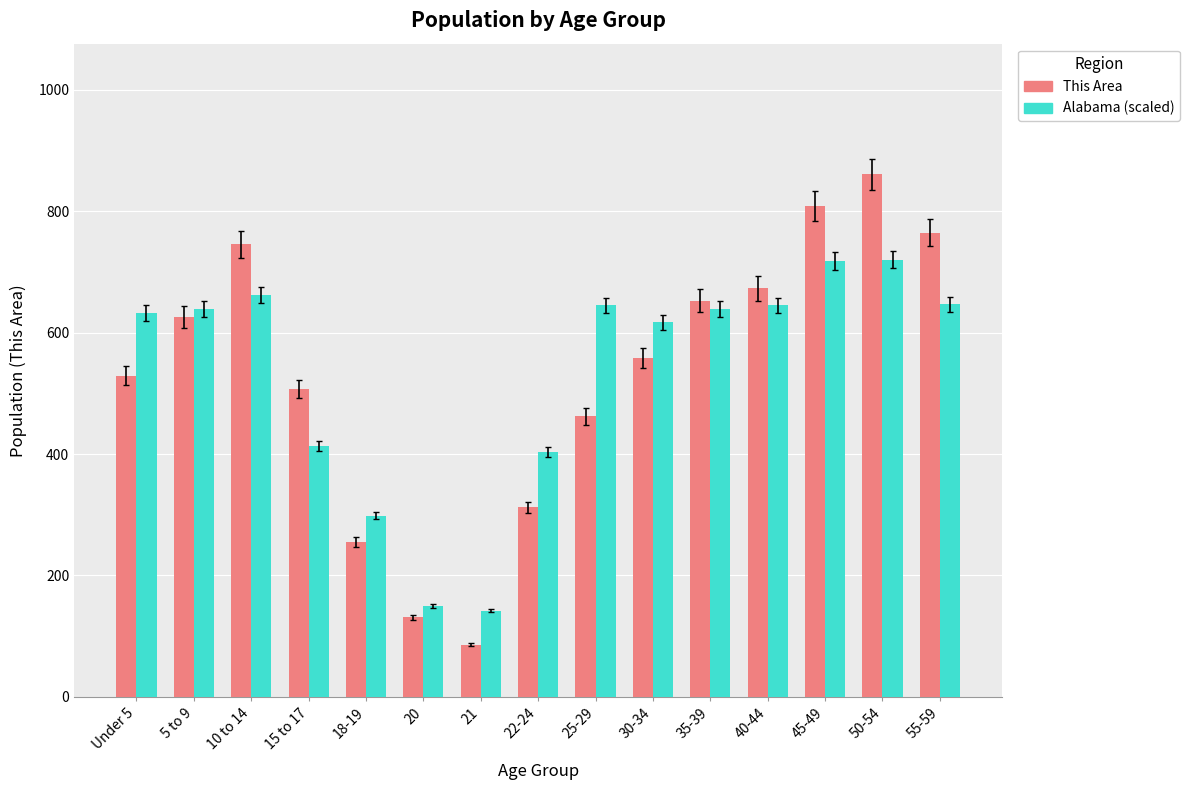

What is the spread (max minus min) of values at 40-44?

28.1